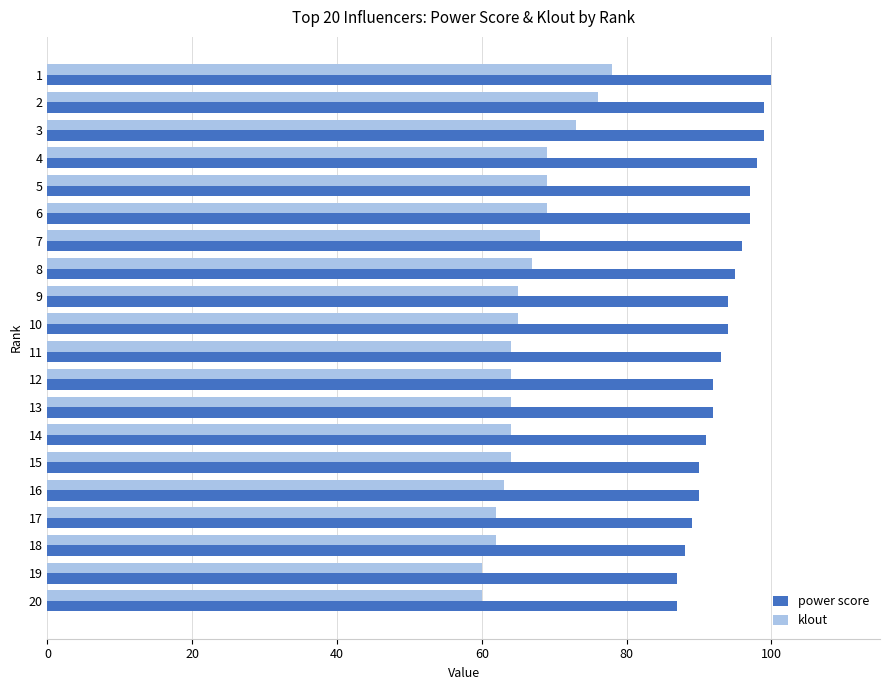

Is the value of klout at 16 greater than the value of power score at 13?

No